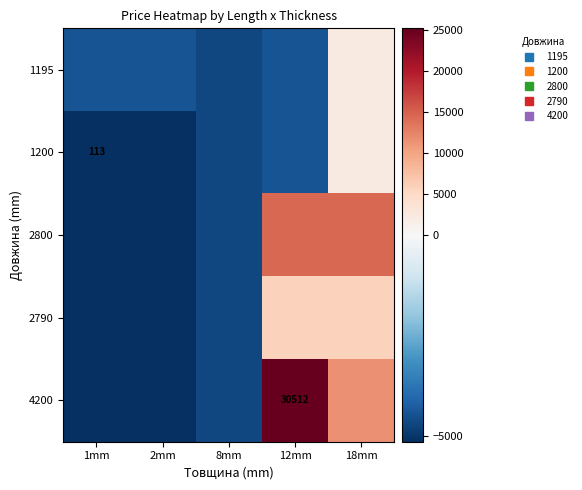

Is it true that 2790 equals 5855.8 at 18mm?

True